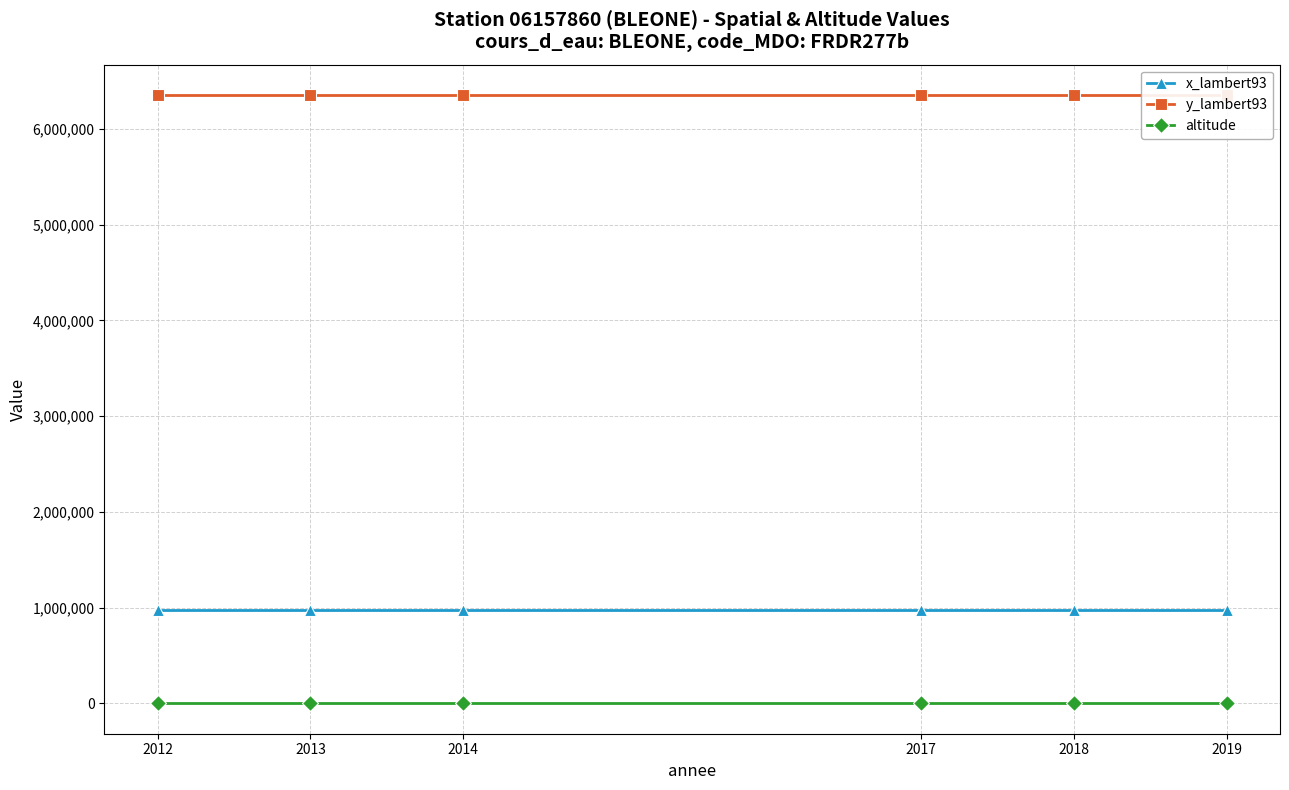

List the series in order of their overall mean, lowest first.

altitude, x_lambert93, y_lambert93